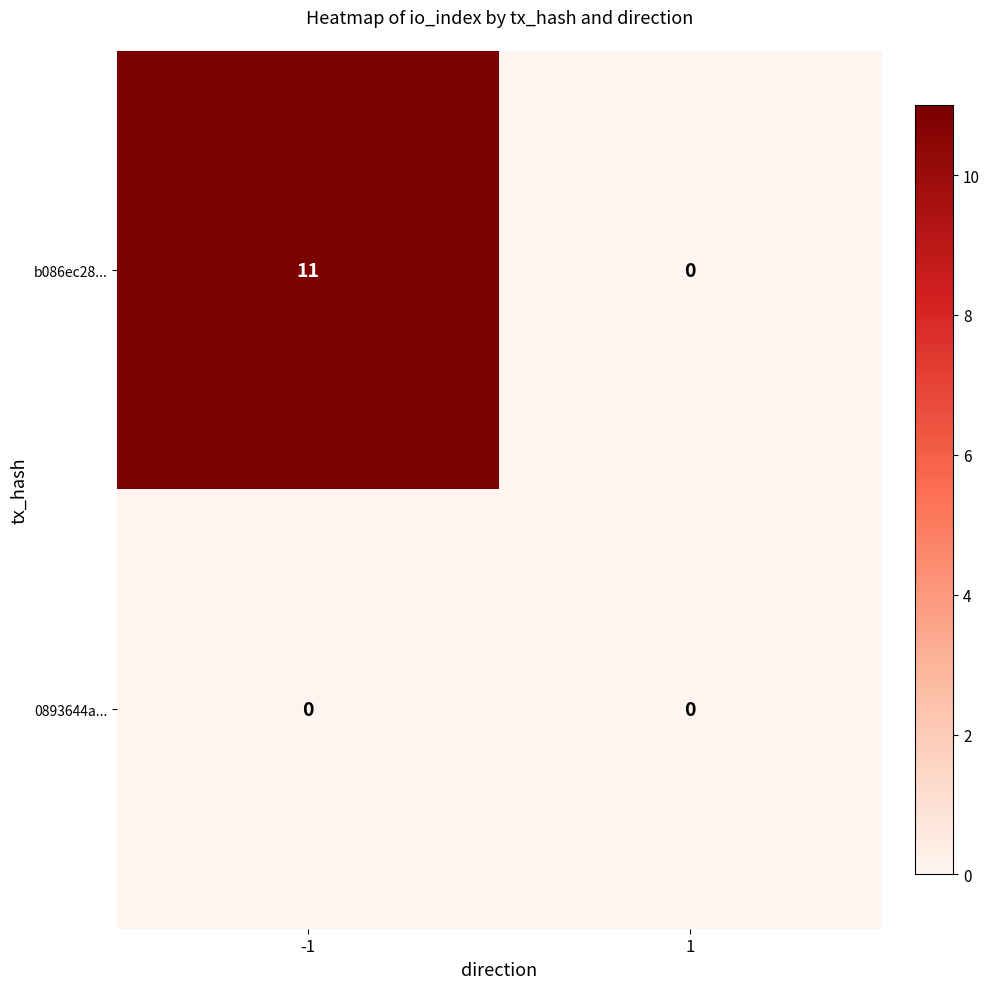

Reading right to left, transcribe all the data shown in this chart.

b086ec28...: 1=0	-1=11
0893644a...: 1=0	-1=0